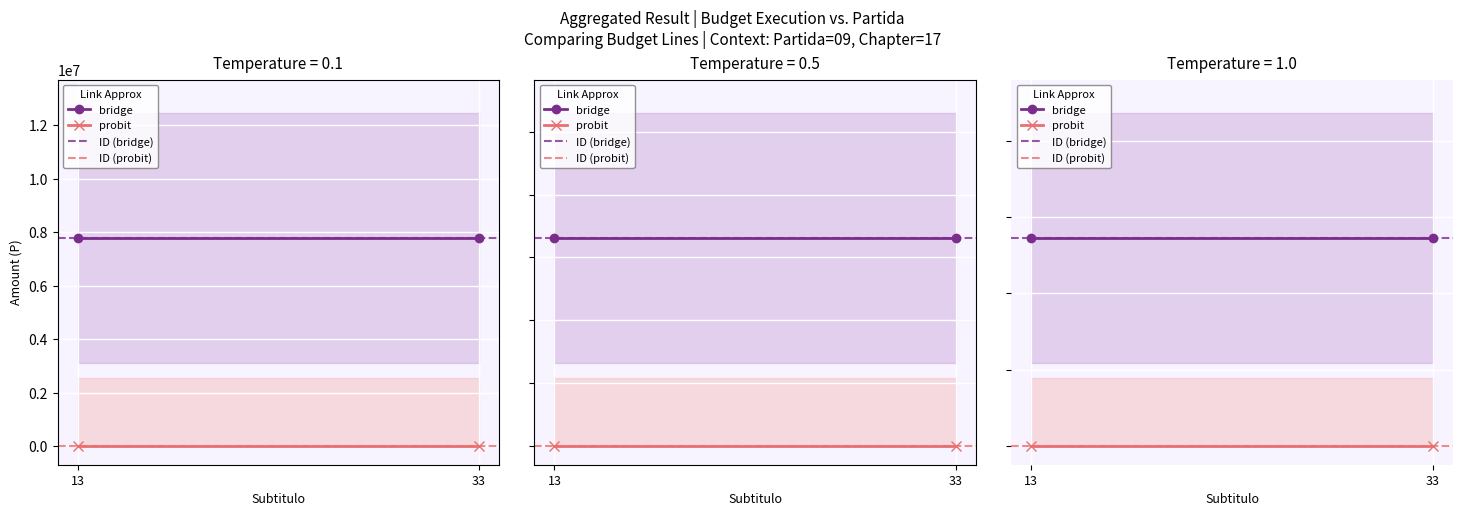

At 13, list the series in order from largest to smallest.

bridge, ID (bridge), probit, ID (probit)